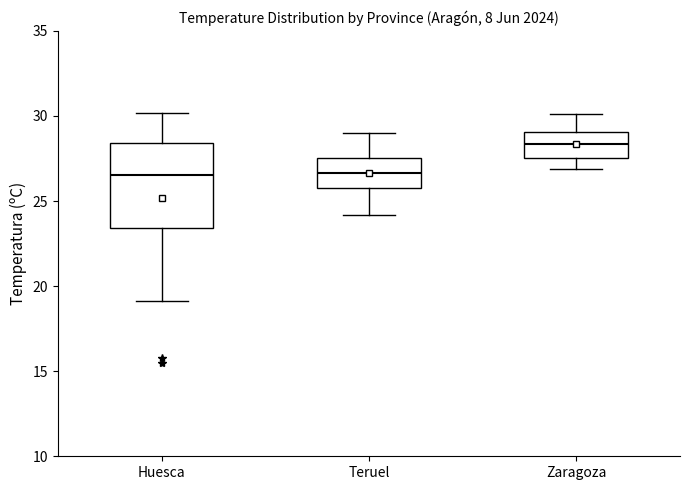

Which box is the tallest, from its lower edge to its upper edge?

Huesca